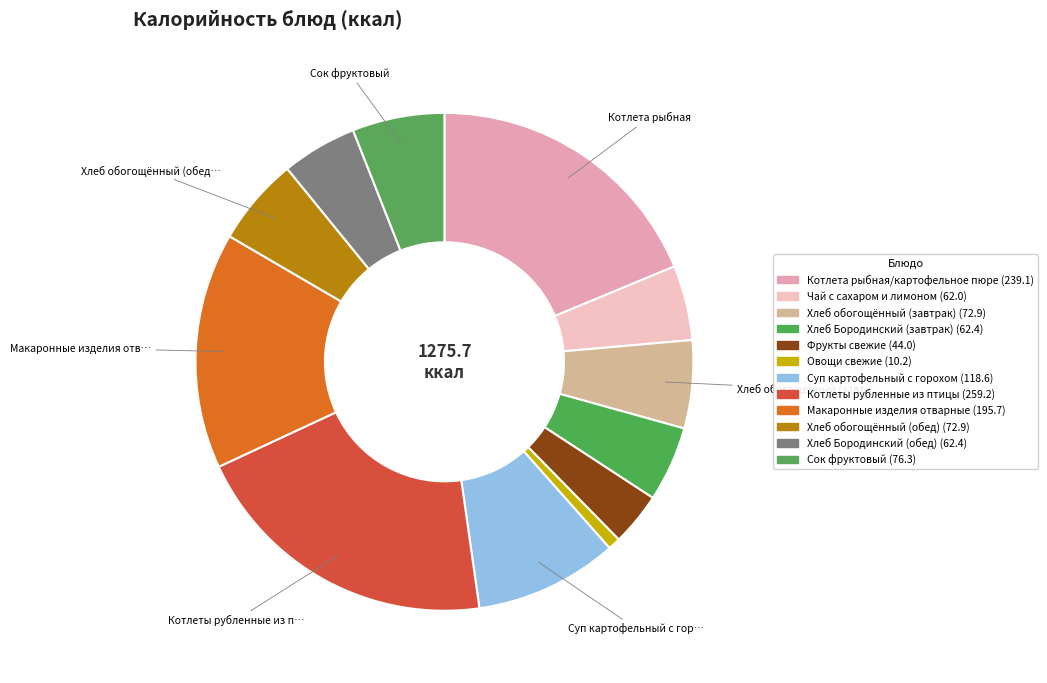

How many slices are in this pie chart?

12